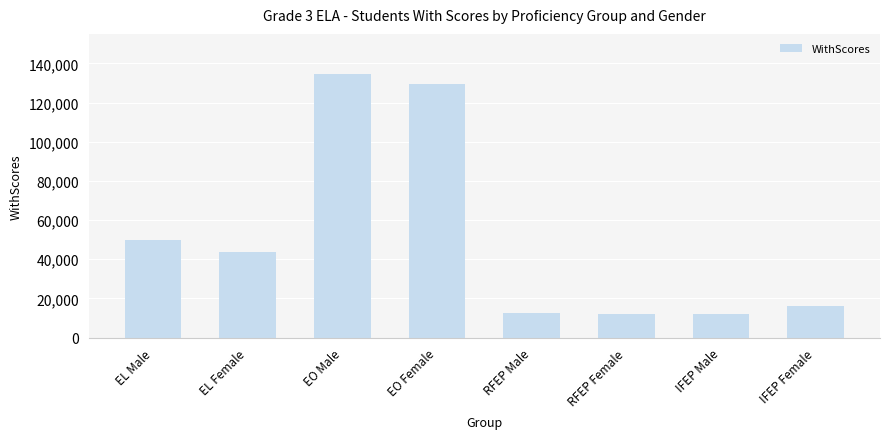

Which category has the highest value across all series?

EO Male